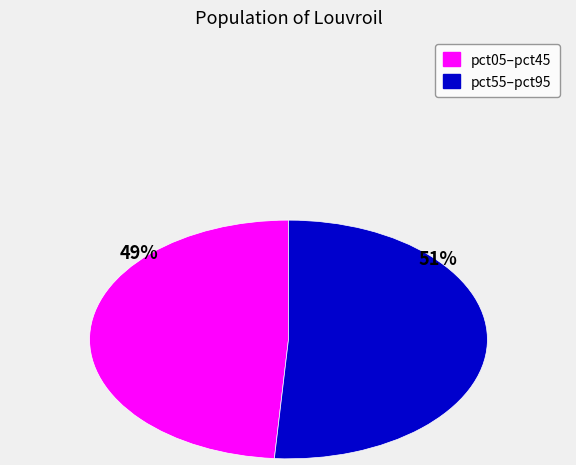

To the nearest percent, what is the difference between the largest and smallest slice percentages?

2%